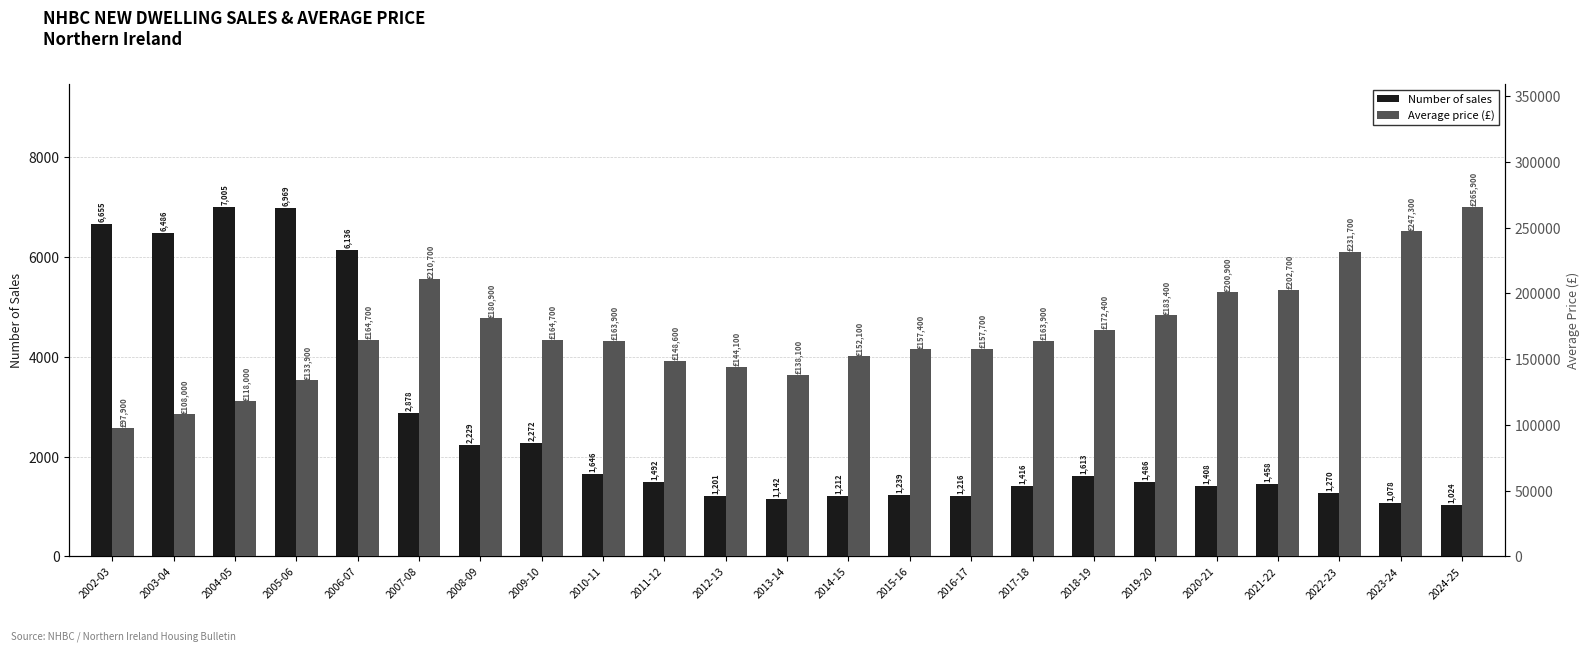

The Number of sales series shows 1216 at 2016-17. True or false?

True